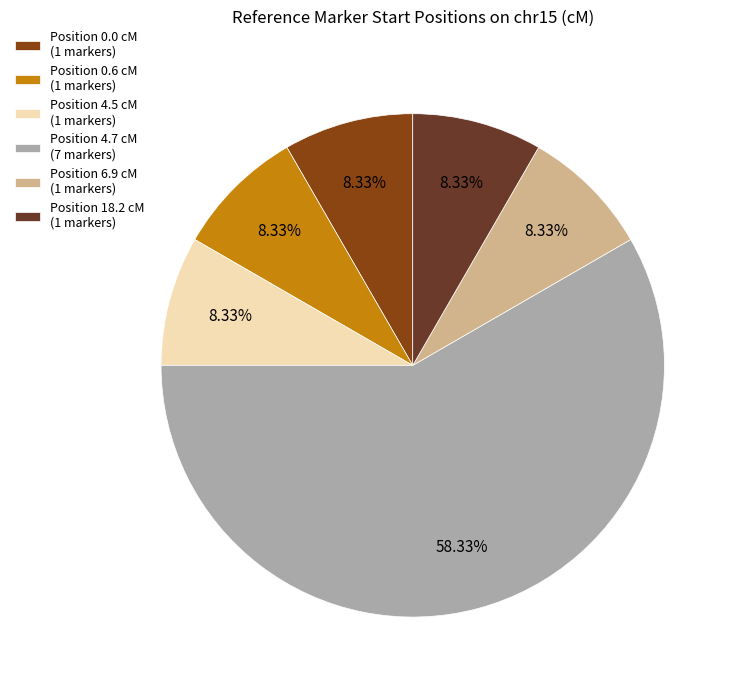

To the nearest percent, what is the difference between the largest and smallest slice percentages?

50%